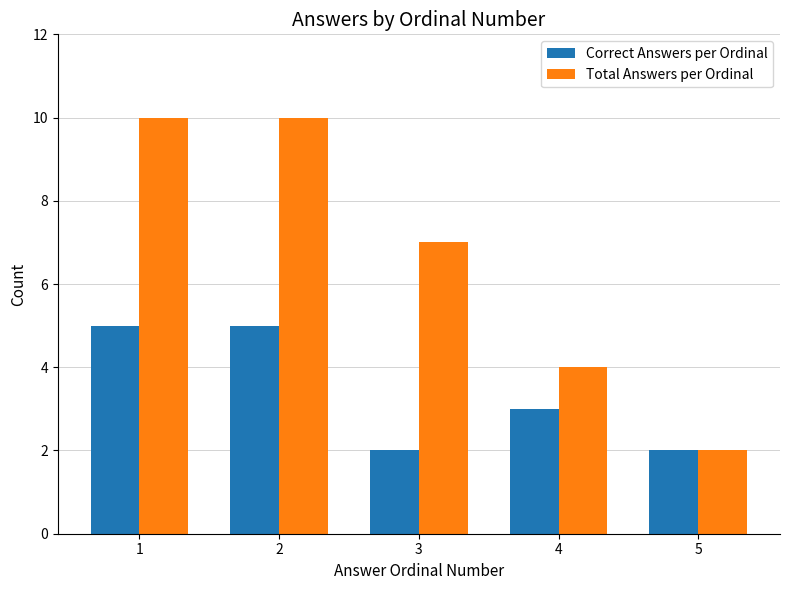

What is the average value of the Correct Answers per Ordinal series?

3